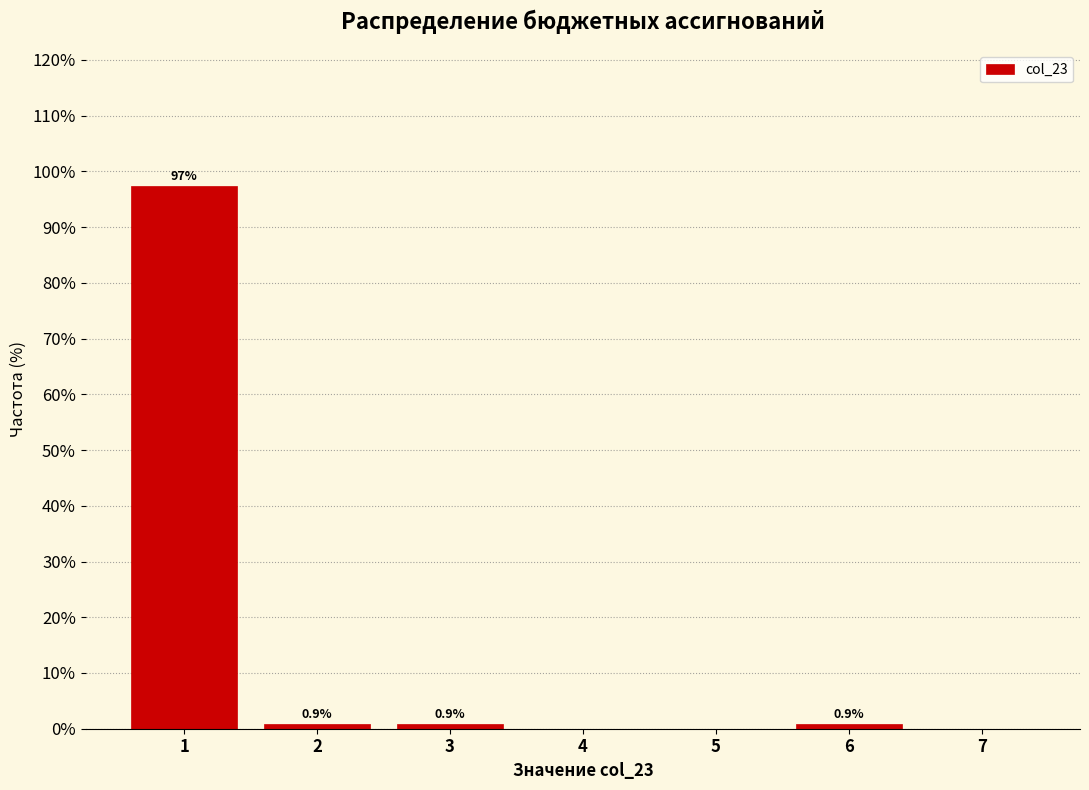

Reading left to right, what are all the values shown in this chart?

1=97.4	2=0.9	3=0.9	4=0.0	5=0.0	6=0.9	7=0.0